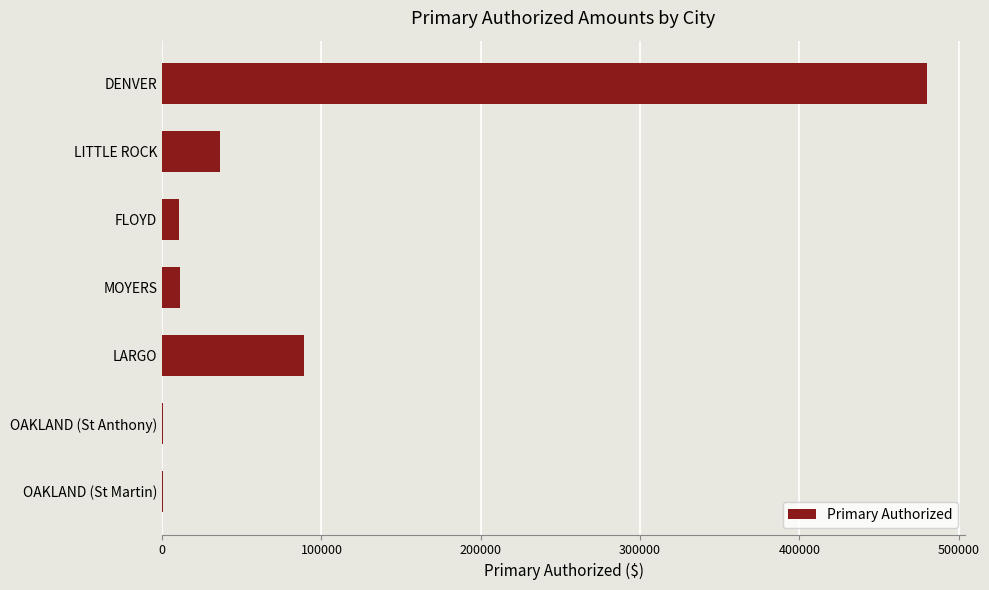

The chart shows a value of 36599.3 at LITTLE ROCK. True or false?

True